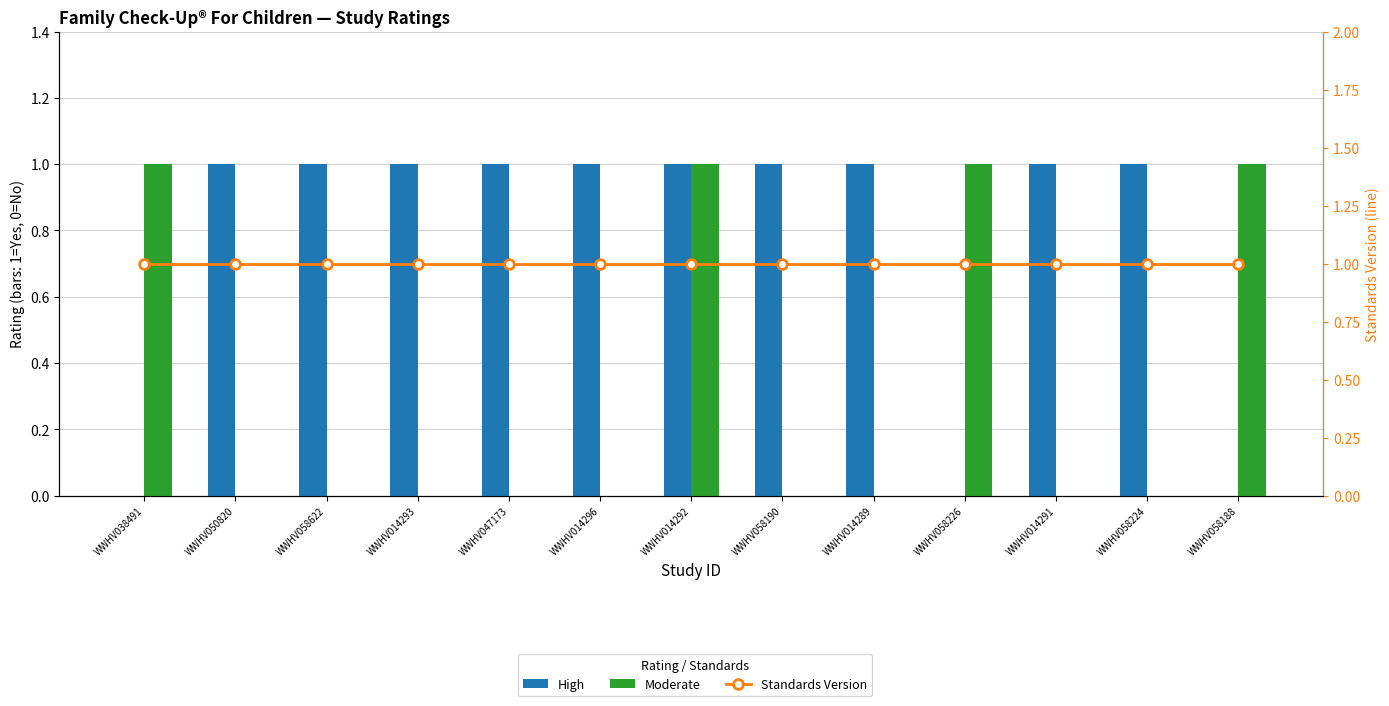

What is the maximum value for High?

1